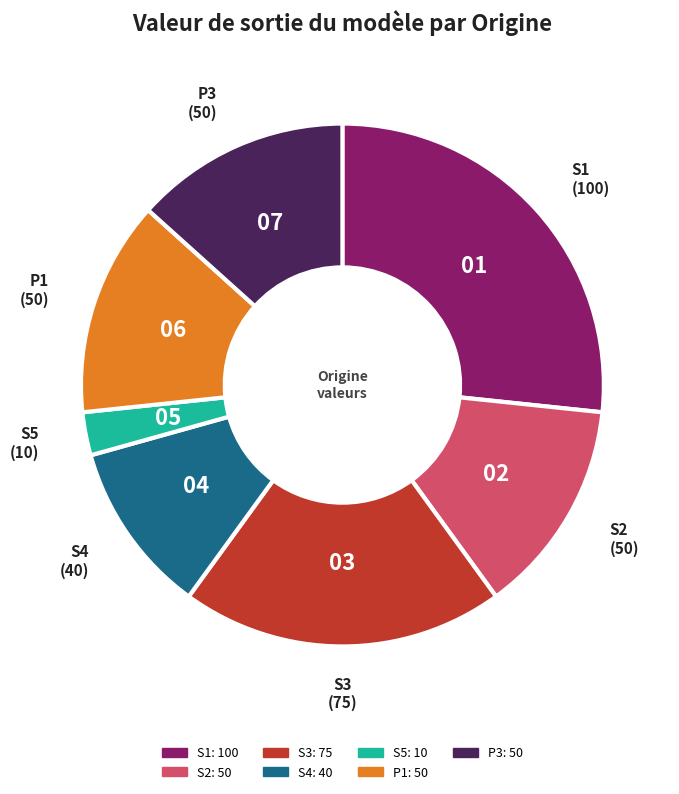

Is the sum of S3 and S2 greater than half?

No